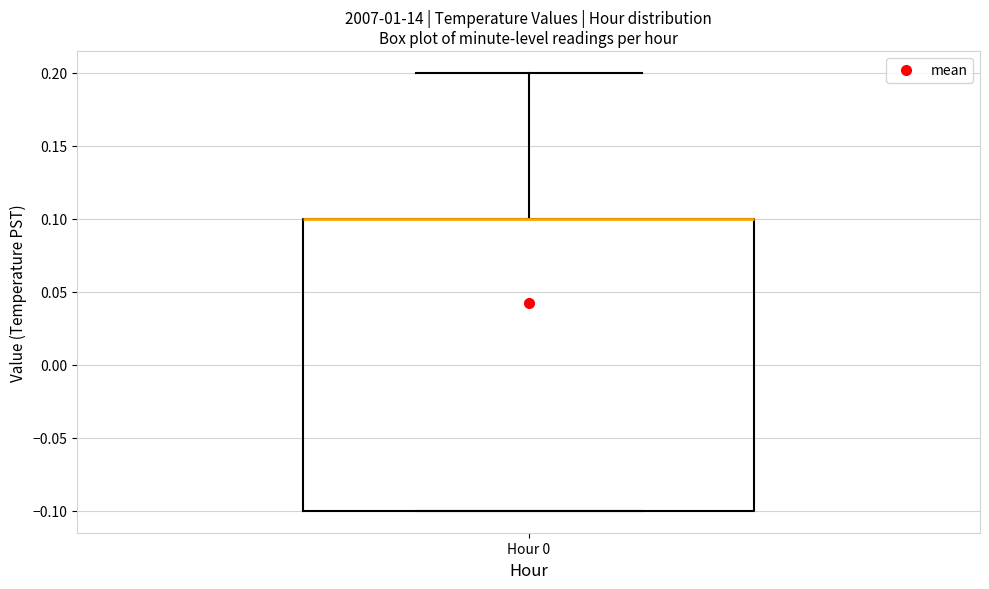

Where is the lower edge of the box for Hour 0 on the y-axis? The values are not printed on the chart, so give them approximately, as read against the axis.

-0.1